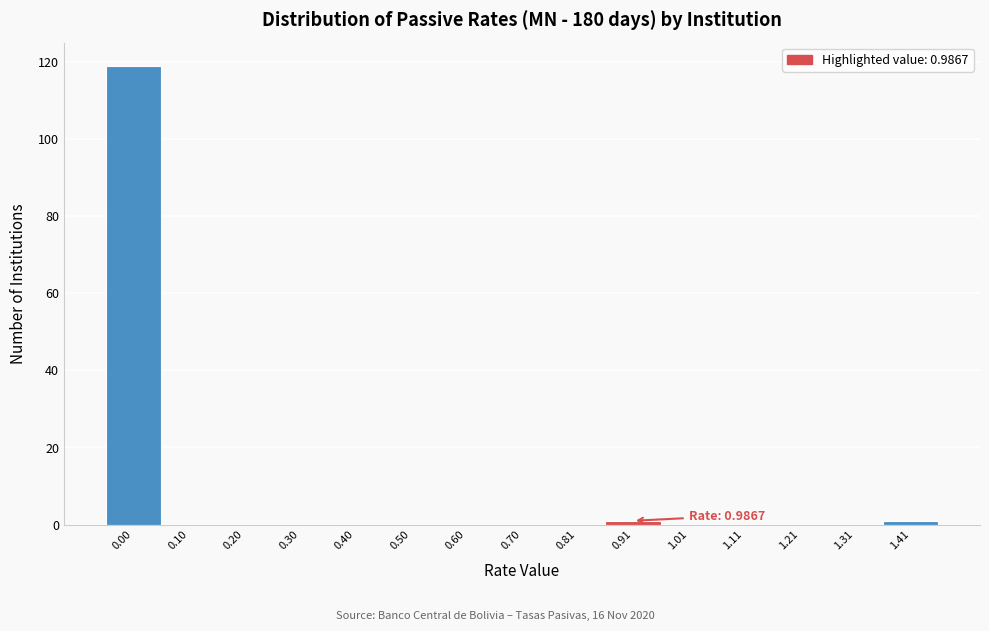

Reading left to right, what are all the values shown in this chart?

0.00=119	0.10=0	0.20=0	0.30=0	0.40=0	0.50=0	0.60=0	0.70=0	0.81=0	0.91=1	1.01=0	1.11=0	1.21=0	1.31=0	1.41=1